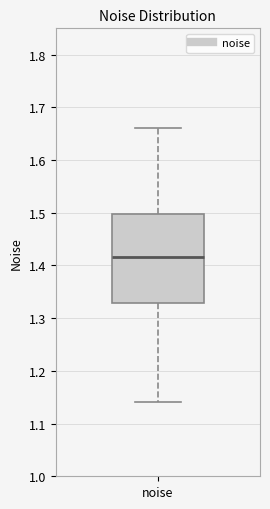

Transcribe this box plot: give where the median line is, the range the box spans, and where the two whiskers end, as read against the y-axis. The values are not printed on the chart, so give them approximately, as read against the axis.

median 1.42, box 1.33 to 1.50, whiskers 1.14 to 1.66